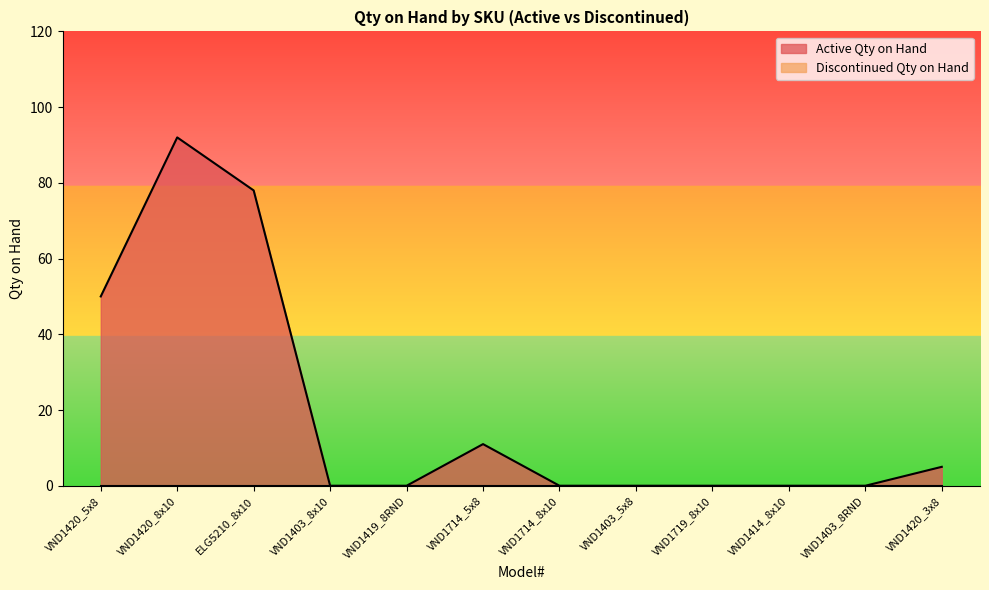

Reading right to left, extract all data points from this chart.

VND1420_3x8=5	VND1403_8RND=0	VND1414_8x10=0	VND1719_8x10=0	VND1403_5x8=0	VND1714_8x10=0	VND1714_5x8=11	VND1419_8RND=0	VND1403_8x10=0	ELG5210_8x10=78	VND1420_8x10=92	VND1420_5x8=50